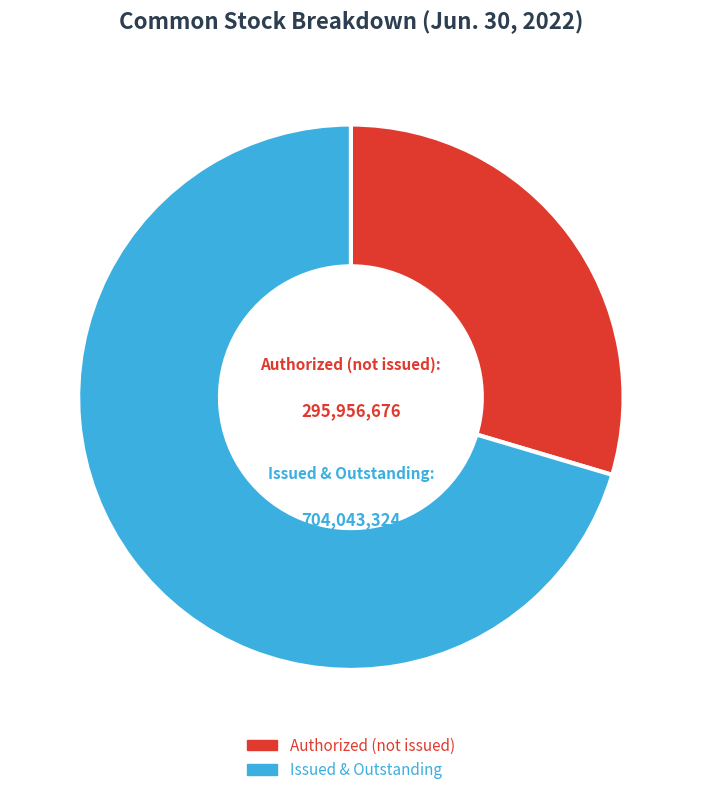

Is Authorized (not issued) the majority of the pie?

No